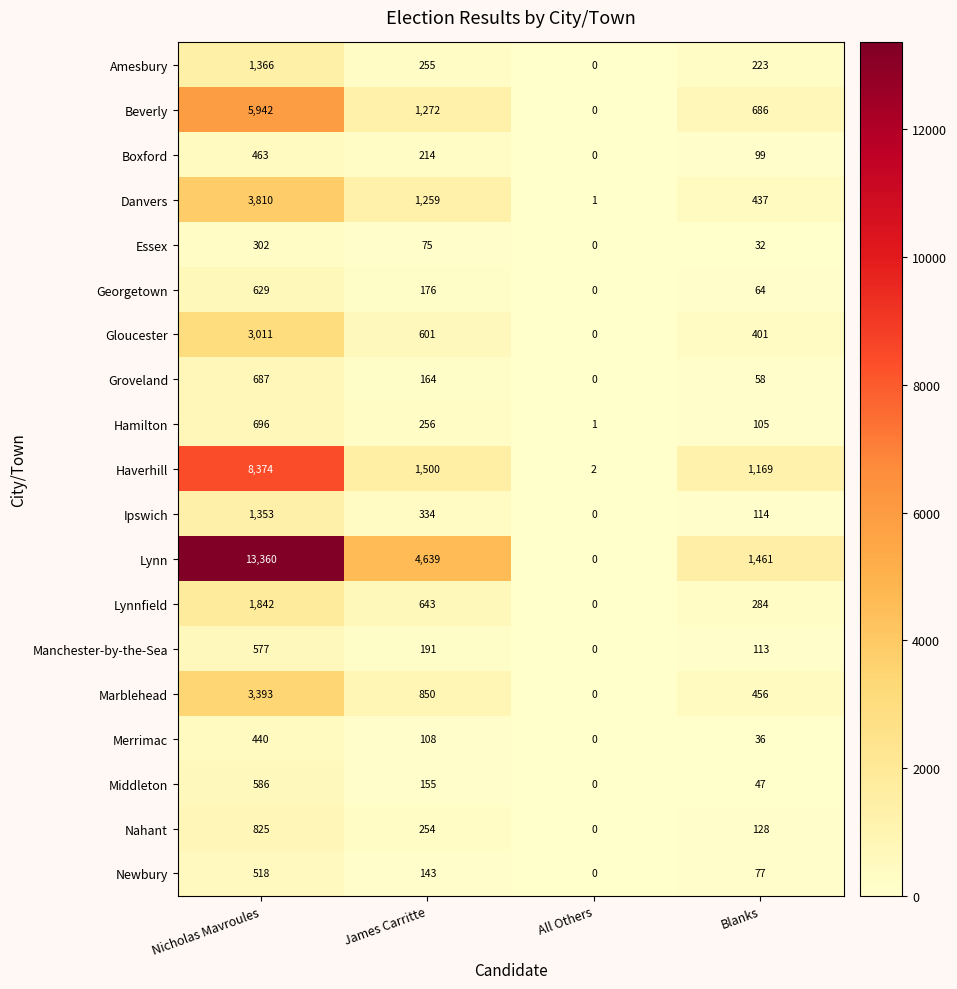

Between All Others and Blanks, which series saw the biggest shift?

Lynn